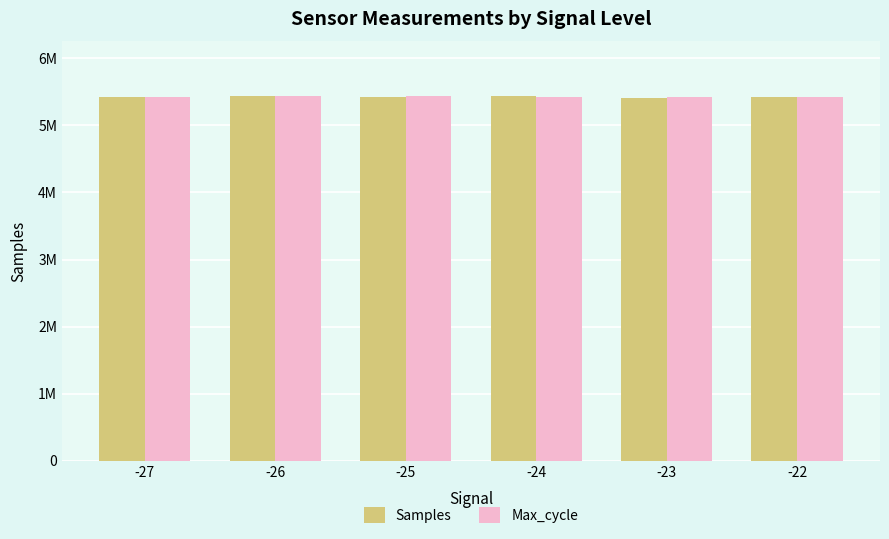

What is the approximate value of Max_cycle at -26, to the nearest 50?

5438300